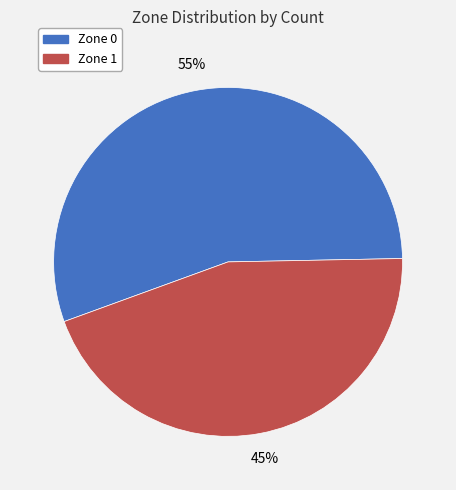

What is the ratio of the value at Zone 1 to the value at Zone 0?

0.8